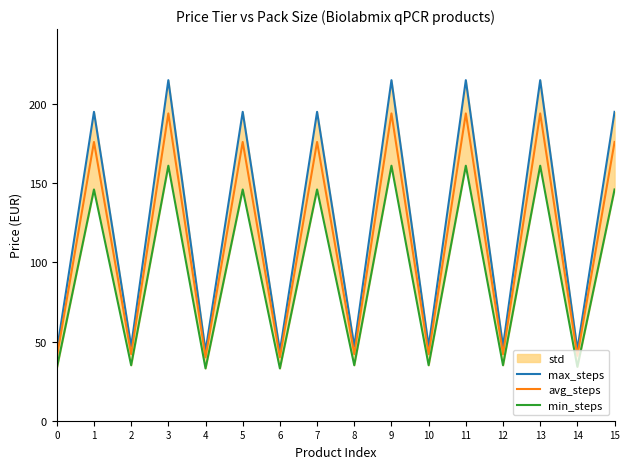

What is the difference between the maximum and minimum values in the min_steps series?

128